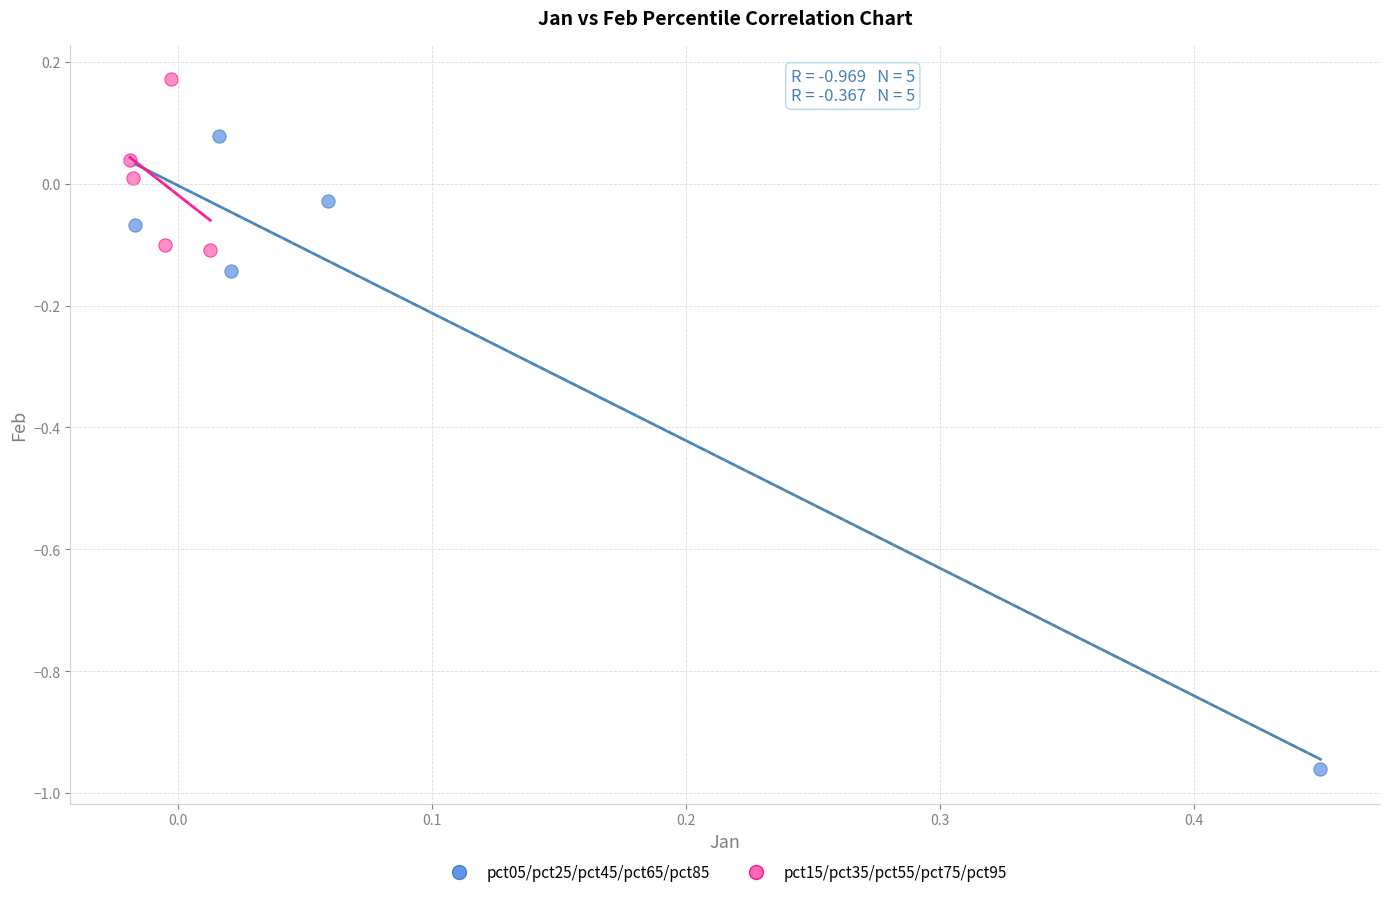

Which series reaches the maximum Y coordinate?

pct15/pct35/pct55/pct75/pct95